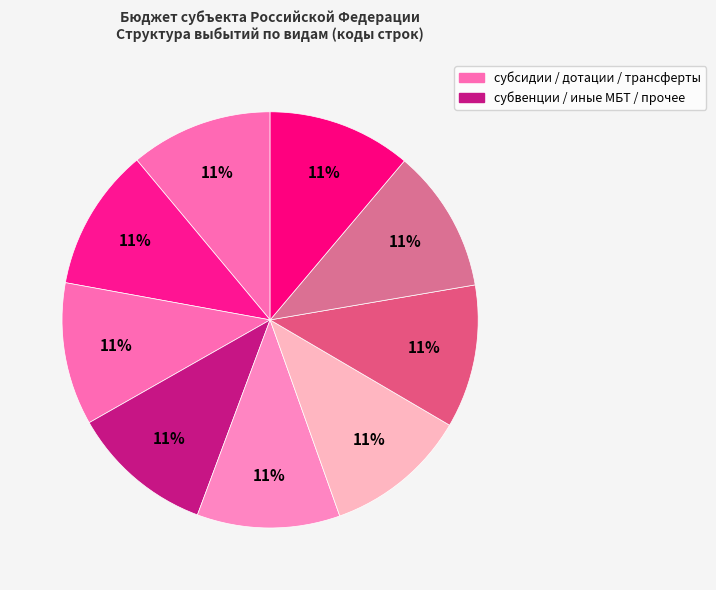

Count the number of slices in the pie.

9